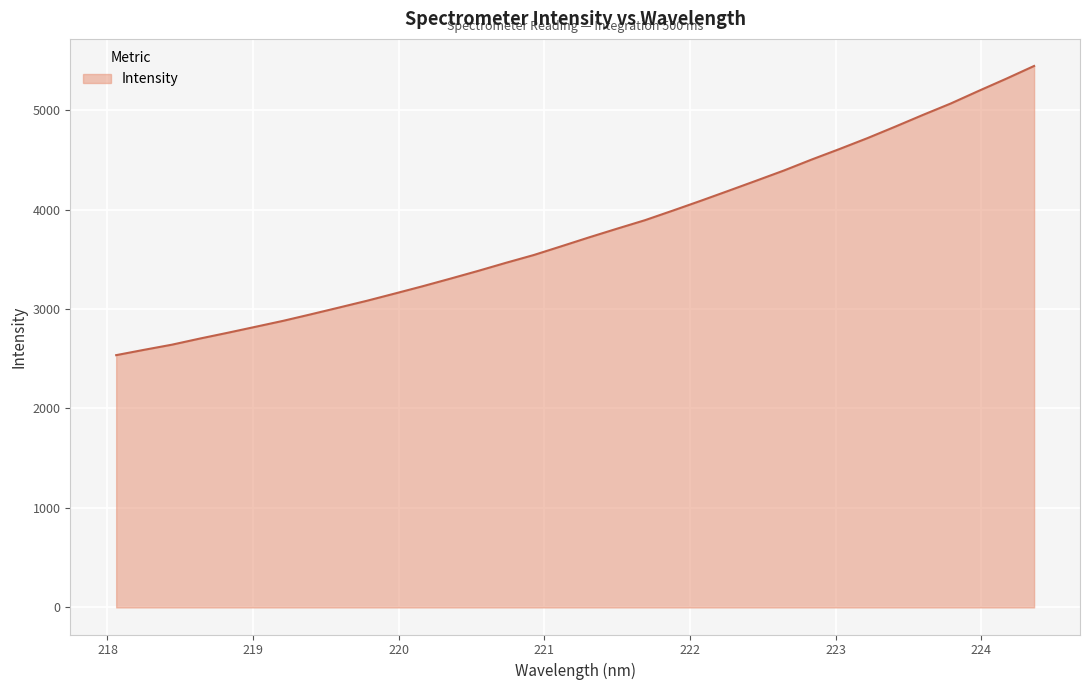

What is the difference between the maximum and minimum values?

2907.3